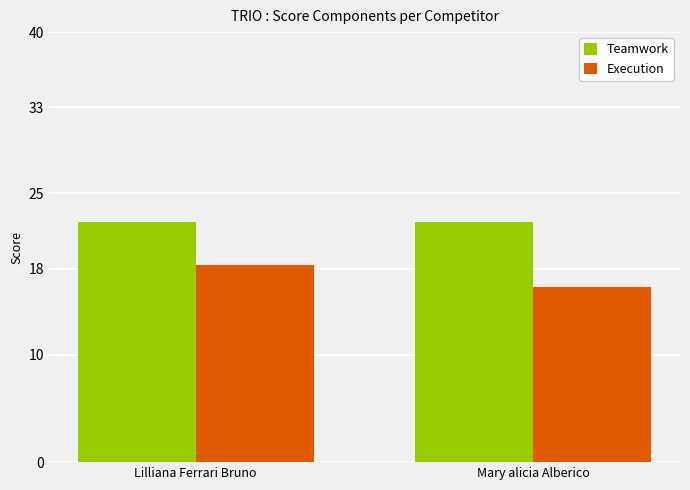

What is the average value of the Teamwork series?

22.3